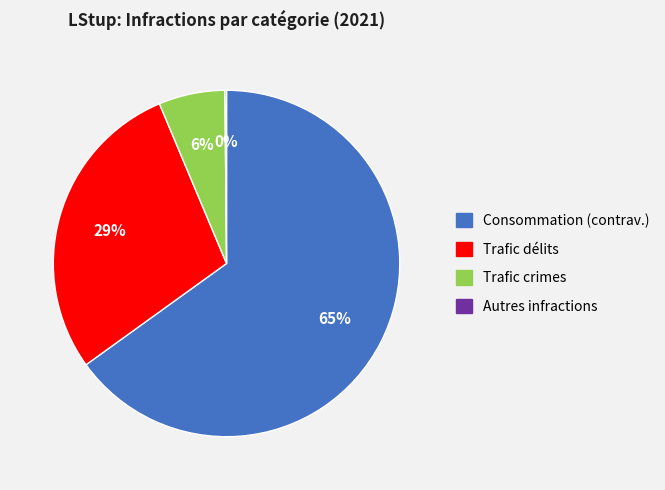

What is the largest slice in the pie chart?

Consommation (contrav.)